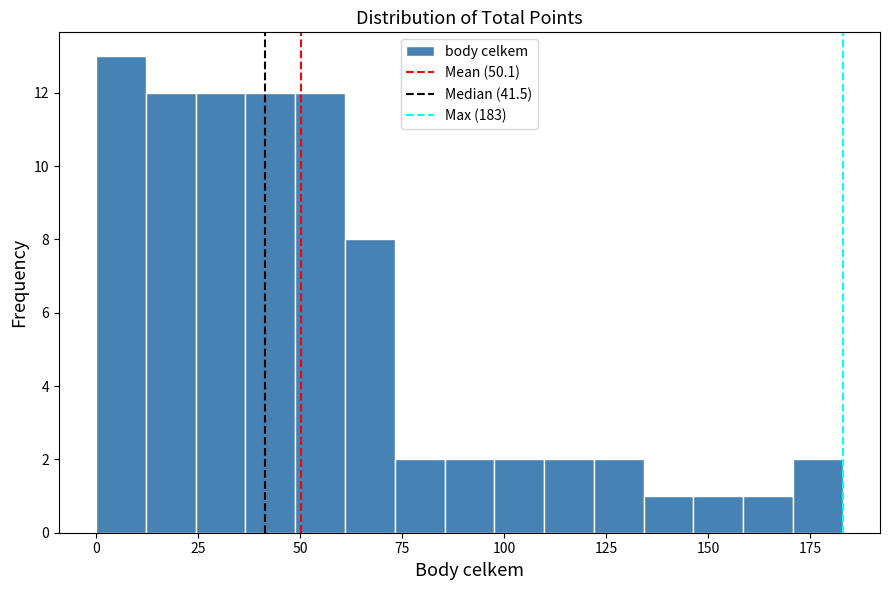

Around what value on the x-axis is the tallest bar? Give the approximate position of its centre, as read against the axis.

5